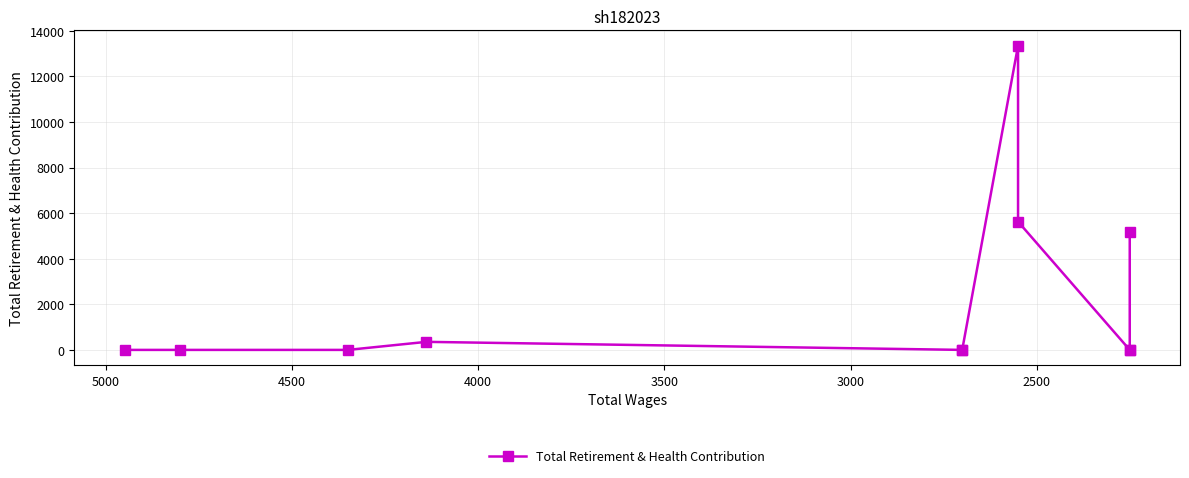

The chart shows a value of 8961 at 10. True or false?

False